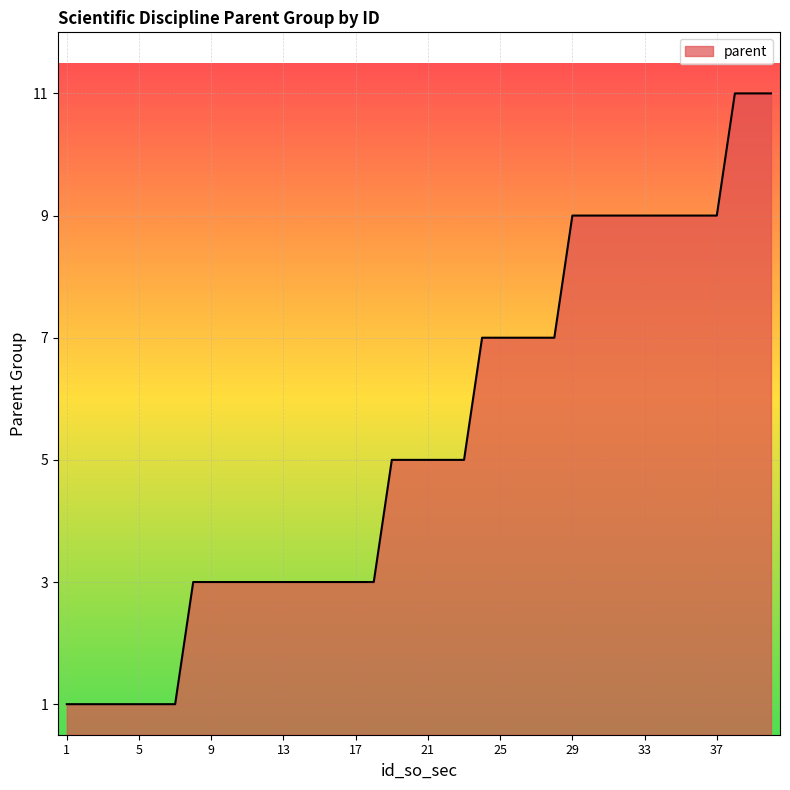

Reading right to left, transcribe all the data shown in this chart.

11	11	11	9	9	9	9	9	9	9	9	9	7	7	7	7	7	5	5	5	5	5	3	3	3	3	3	3	3	3	3	3	3	1	1	1	1	1	1	1